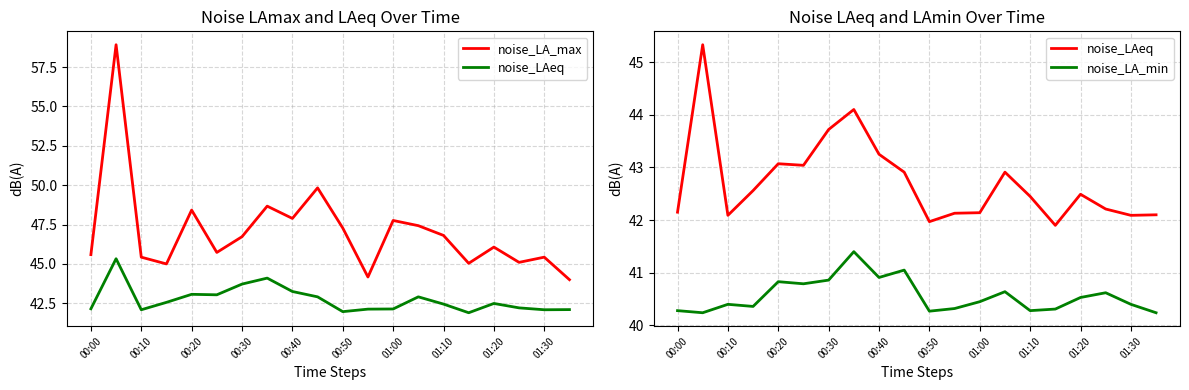

Which series changed the most between 00:30 and 12?

noise_LA_max